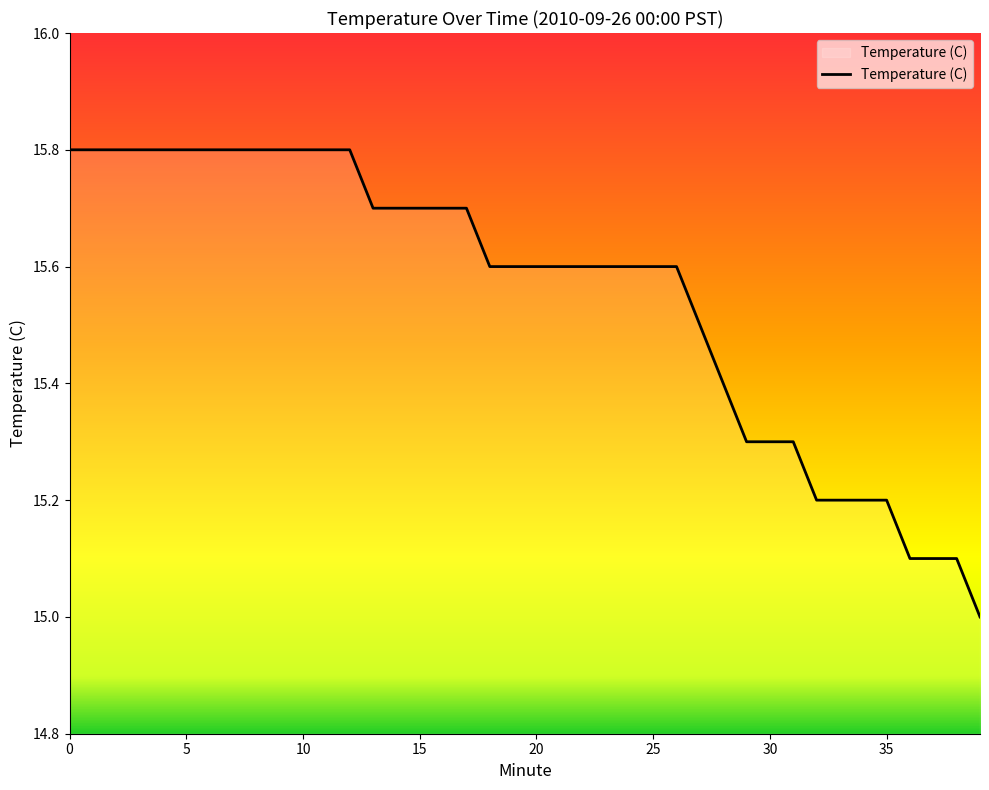

What is the smallest value displayed?

15.0